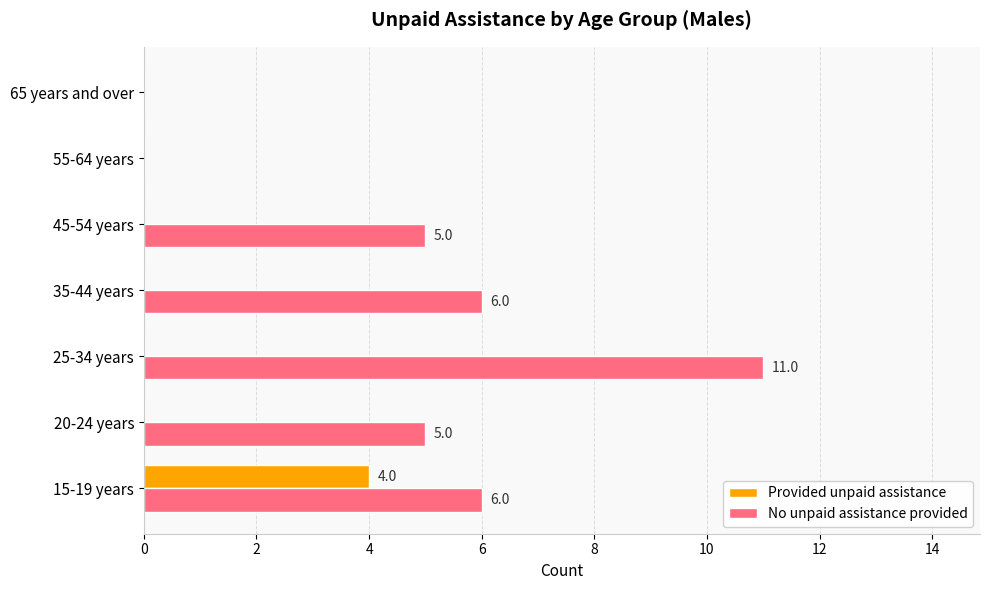

What is the average value of the Provided unpaid assistance series?

1